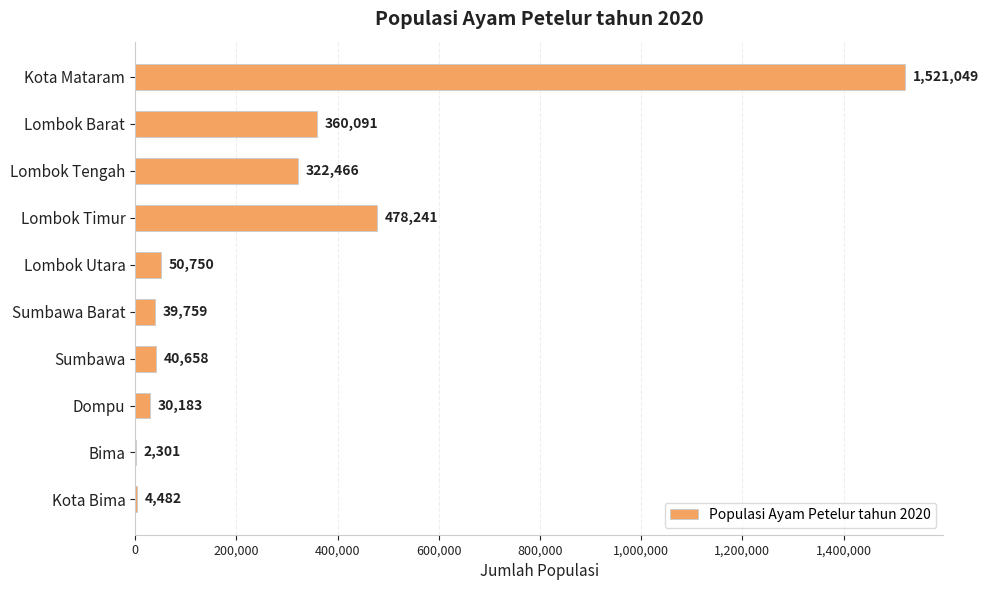

Is it true that the value at Lombok Timur is 478241?

True